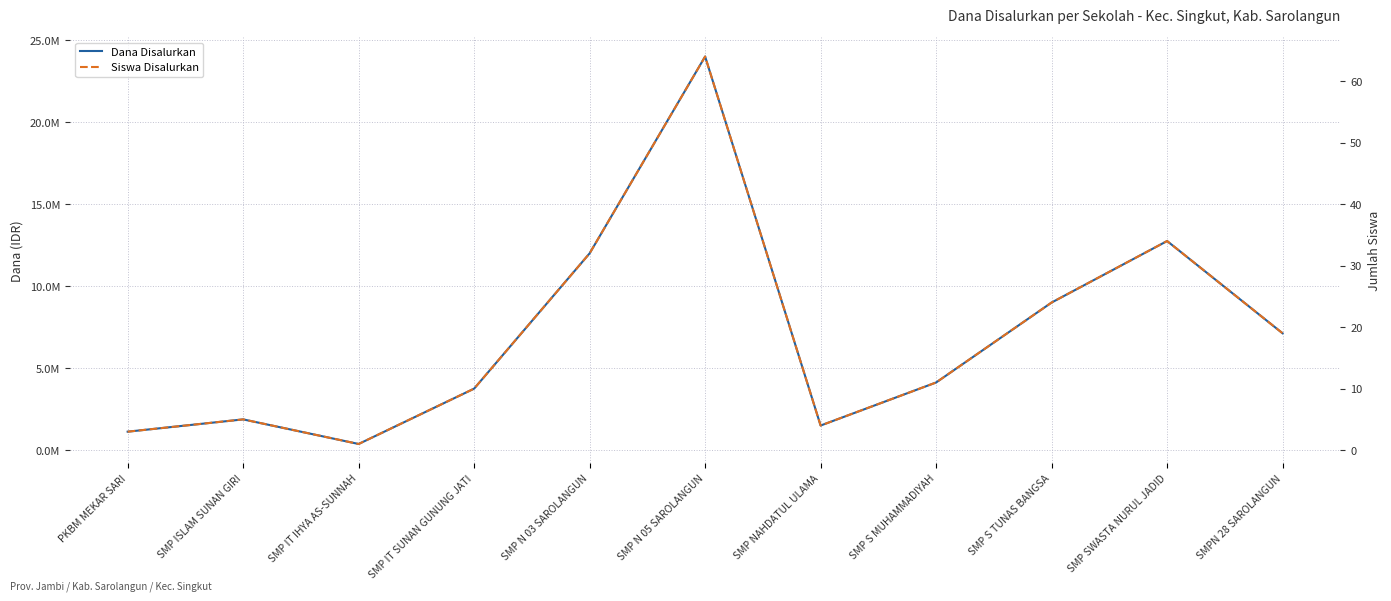

Reading left to right, list all the values displayed in this chart.

Dana Disalurkan: 1125000	1875000	375000	3750000	12000000	24000000	1500000	4125000	9000000	12750000	7125000
Siswa Disalurkan: 3	5	1	10	32	64	4	11	24	34	19